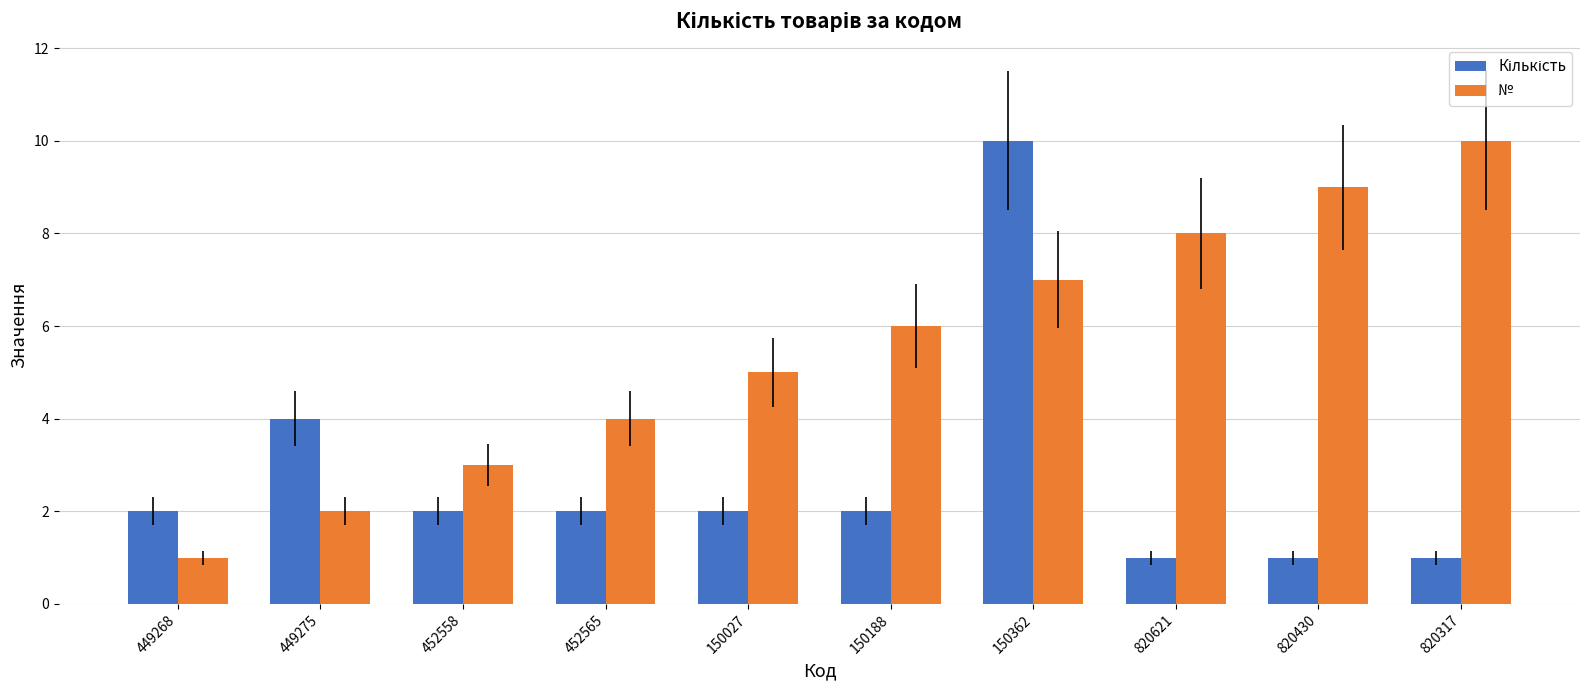

What is the total value across all series at 150188?

8